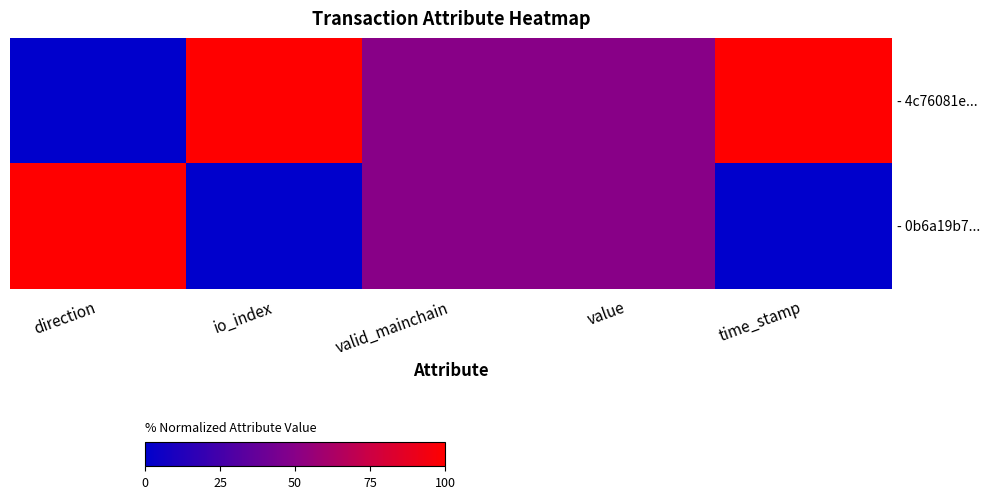

Count the number of categories in the chart.

5